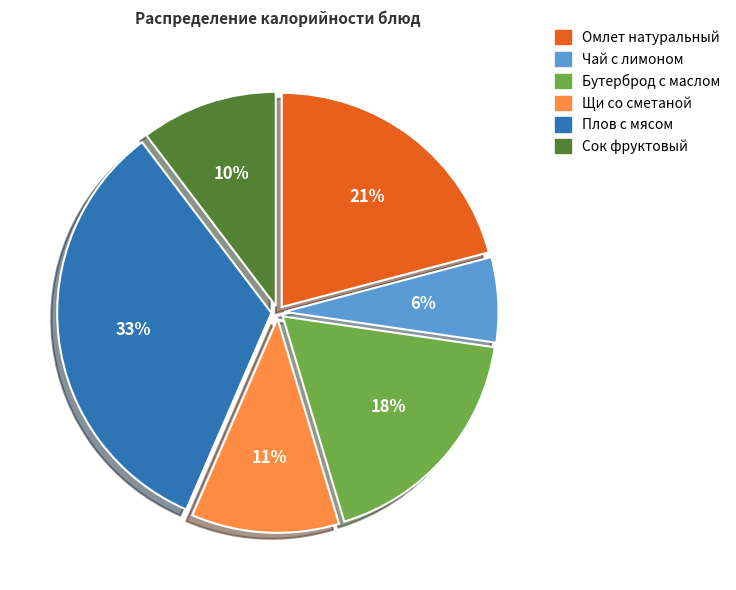

What is the ratio of the value at Щи со сметаной to the value at Омлет натуральный?

0.5